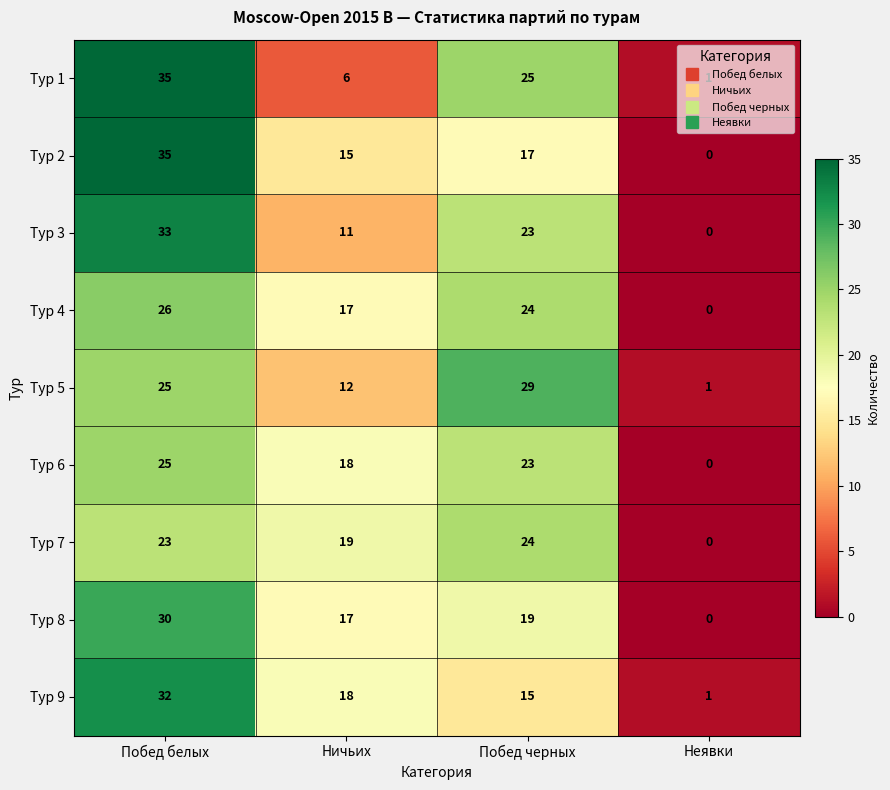

What is the difference between the maximum and minimum values in the Тур 1 series?

34